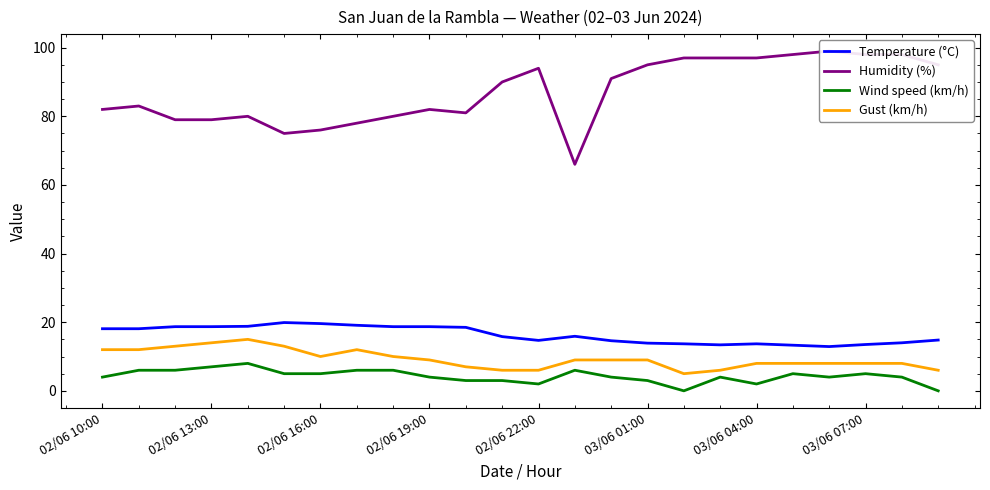

At how many categories does at least one series exceed 28?

24